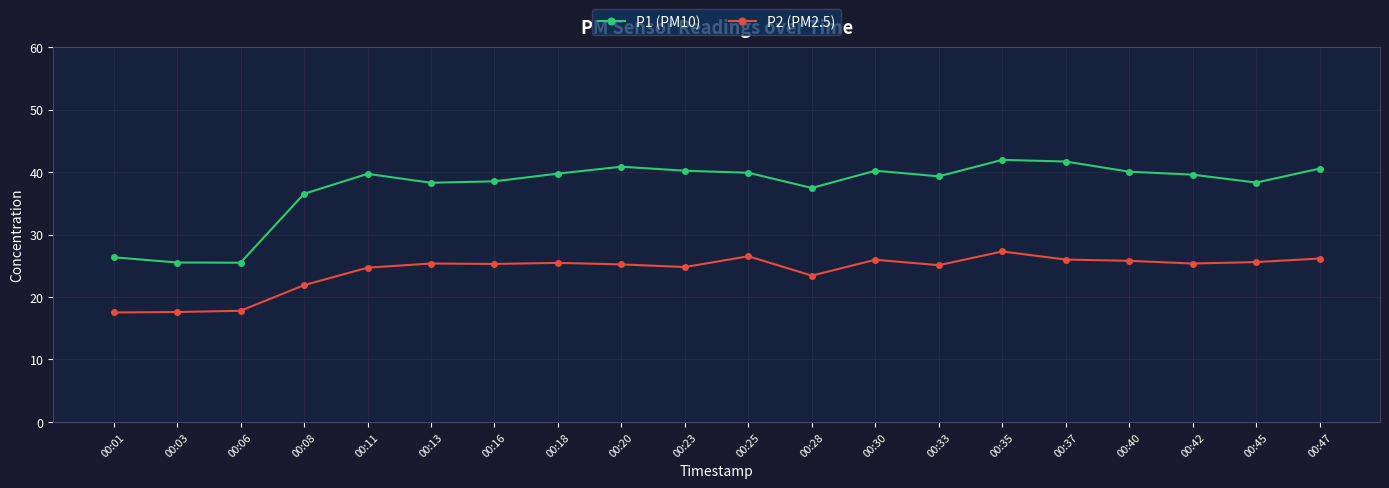

How many categories are shown in the chart?

20